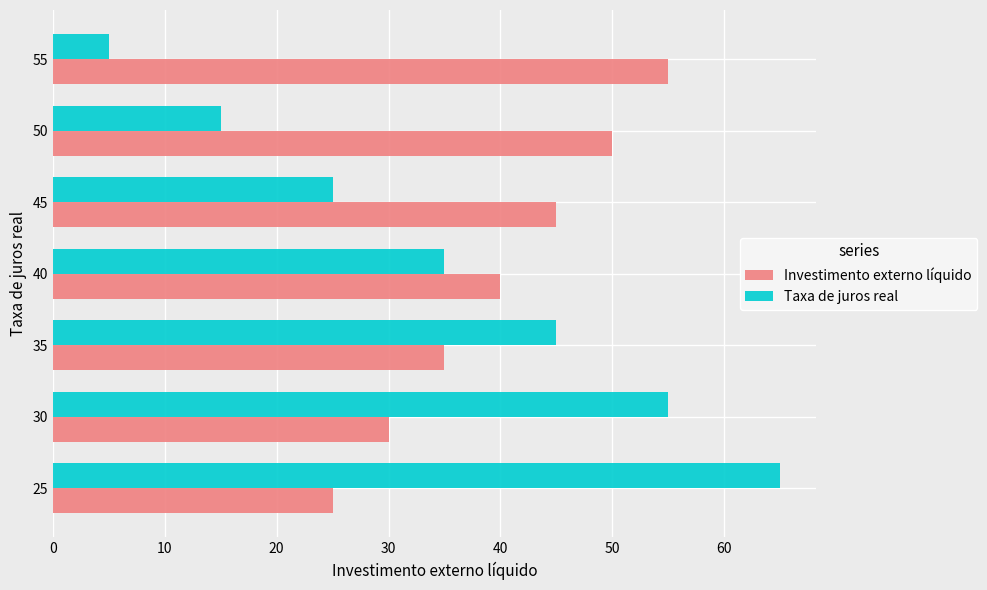

List the labels in order of Taxa de juros real value, largest first.

25, 30, 35, 40, 45, 50, 55